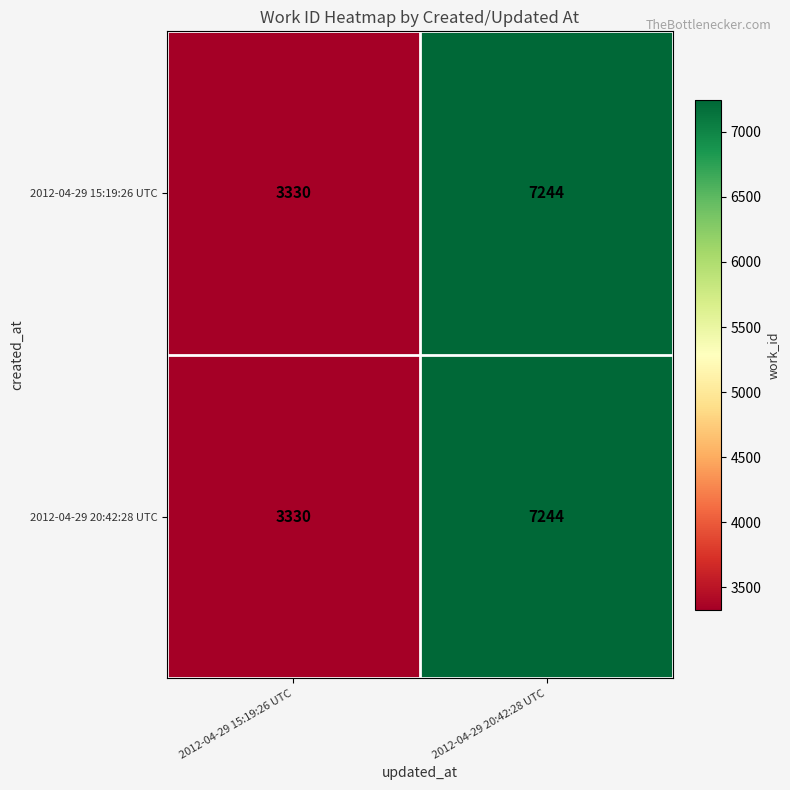

Is it true that 2012-04-29 15:19:26 UTC equals 1559 at 2012-04-29 20:42:28 UTC?

False